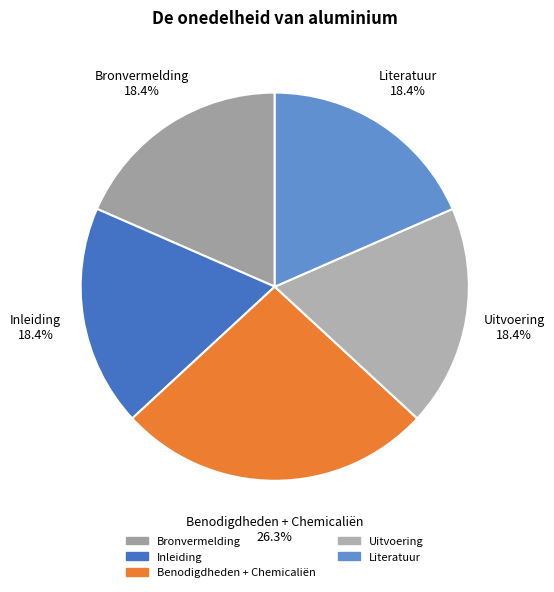

True or false: Uitvoering accounts for 29% of the total.

False